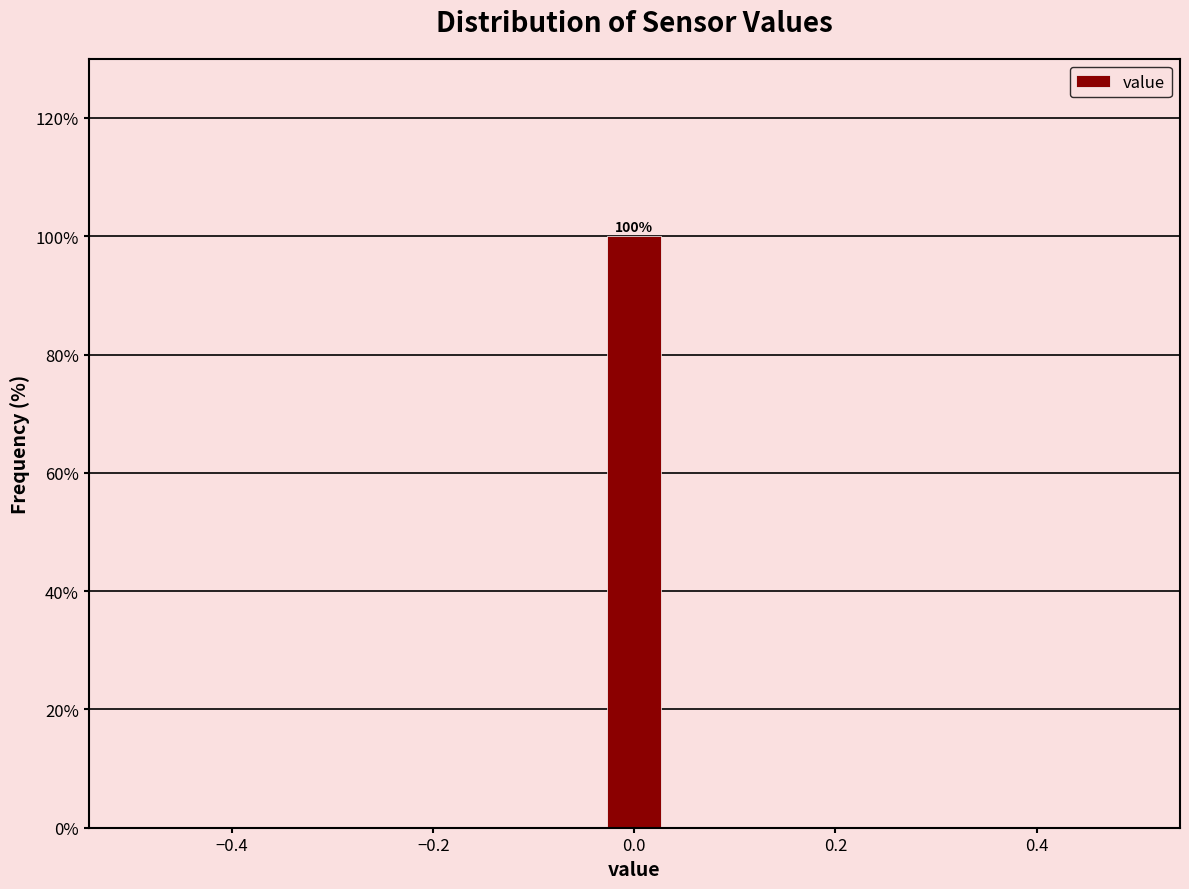

Around what value on the x-axis is the tallest bar? Give the approximate position of its centre, as read against the axis.

0.00